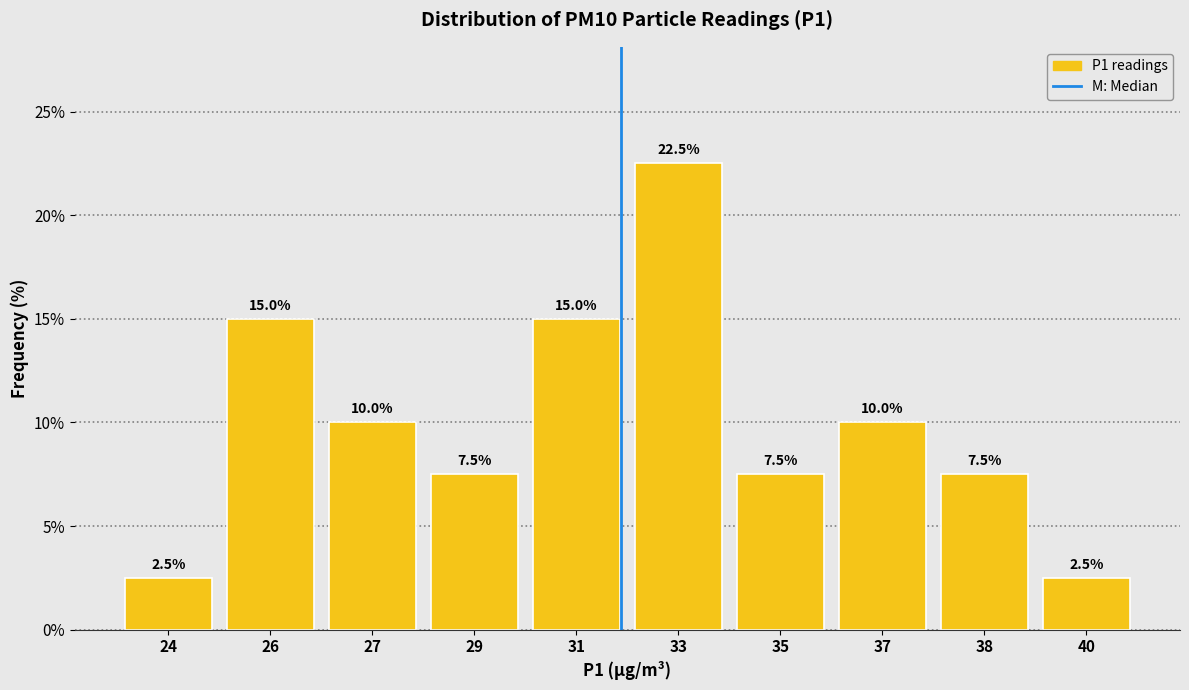

Reading left to right, what are all the values shown in this chart?

24=2.5	26=15.0	27=10.0	29=7.5	31=15.0	33=22.5	35=7.5	37=10.0	38=7.5	40=2.5